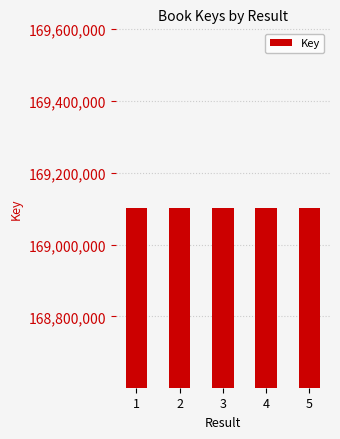

What is the value of the 3rd bar from the left?

169101608